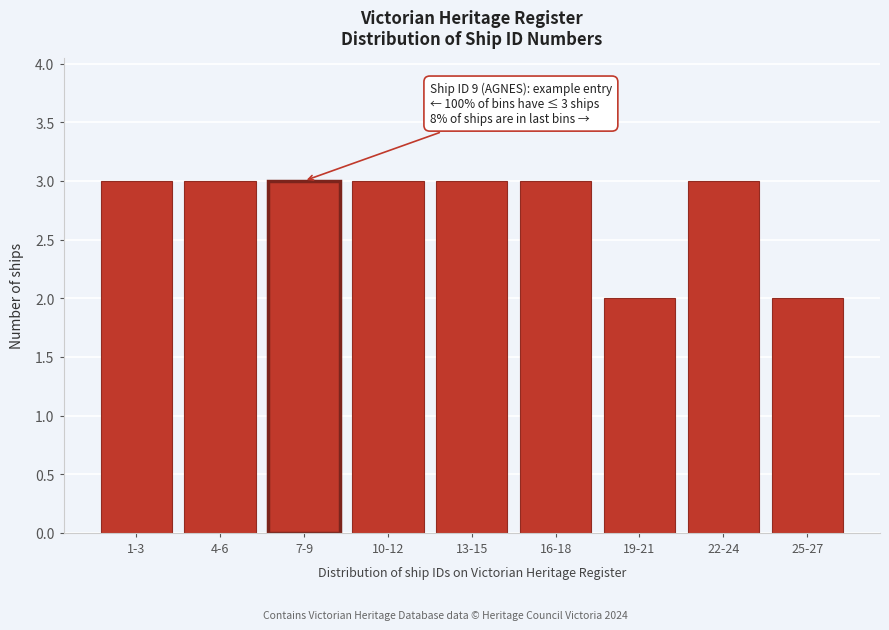

Reading left to right, extract all data points from this chart.

3	3	3	3	3	3	2	3	2